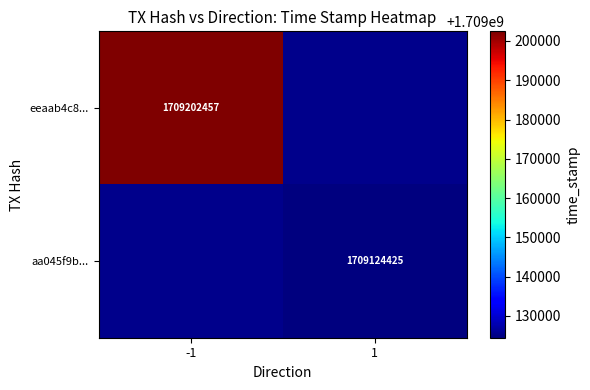

The eeaab4c8... series shows 726205341 at -1. True or false?

False